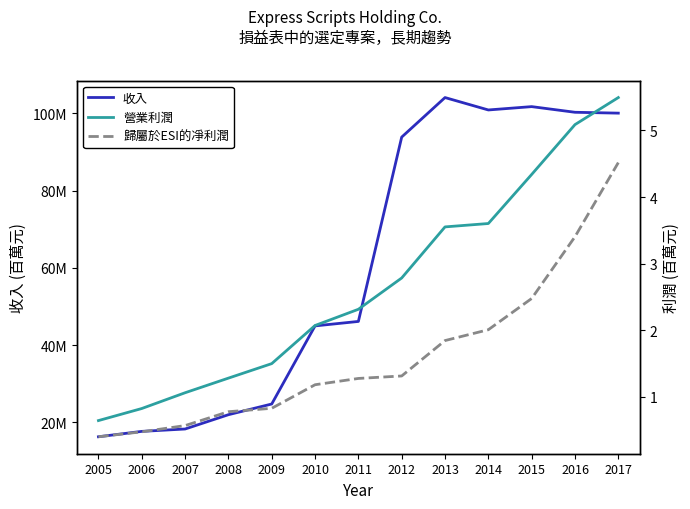

At which category is the sum across all series the highest?

2017